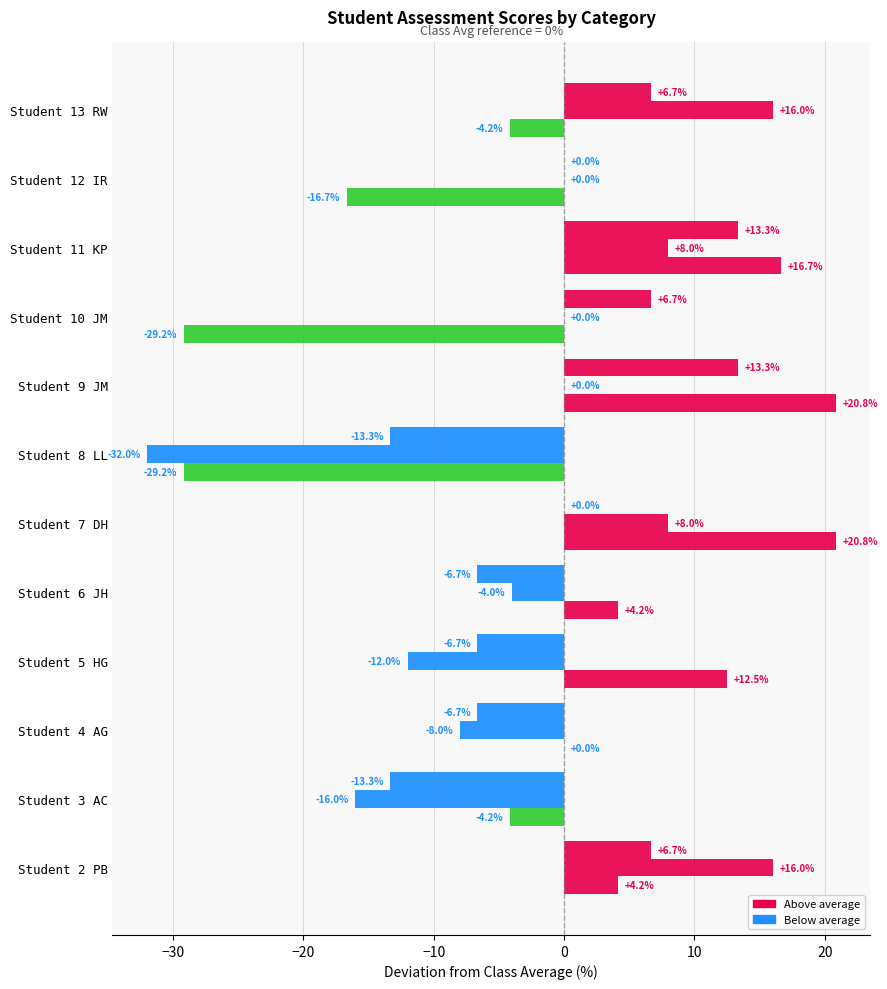

How many distinct data groups are displayed?

3